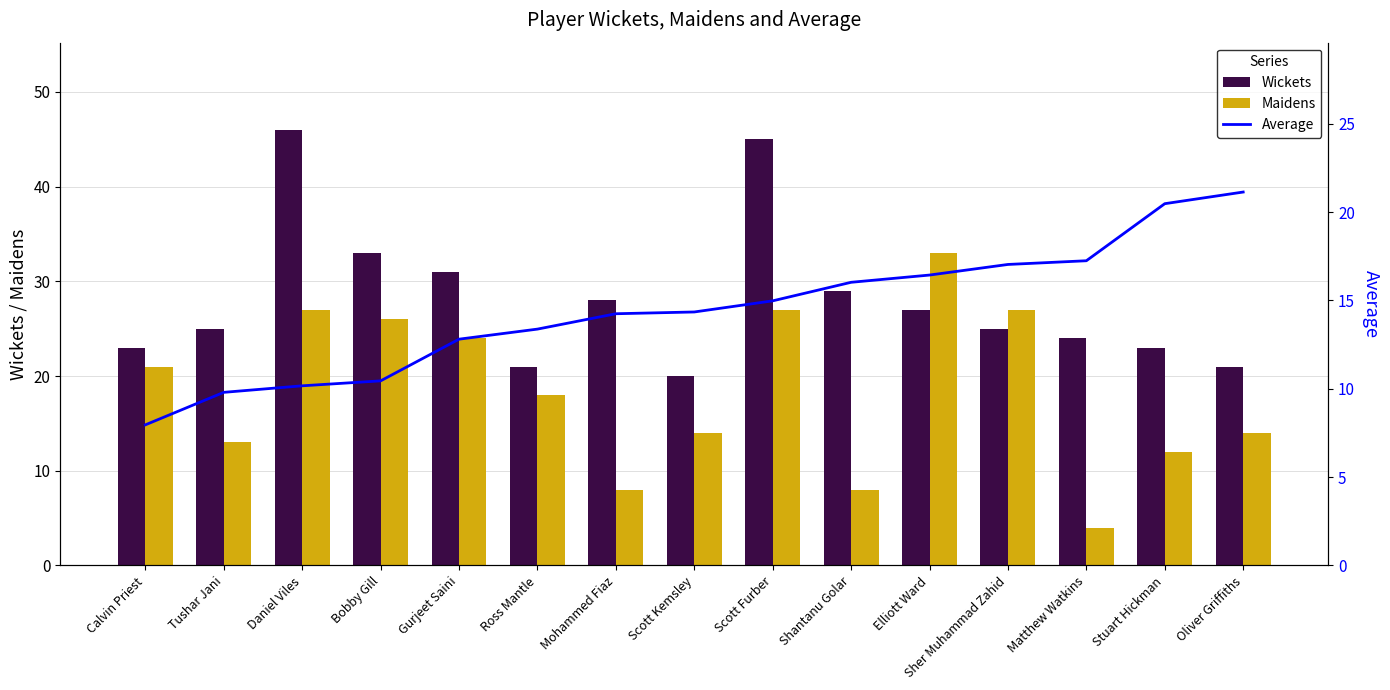

What are all the series names shown in the legend?

Wickets, Maidens, Average